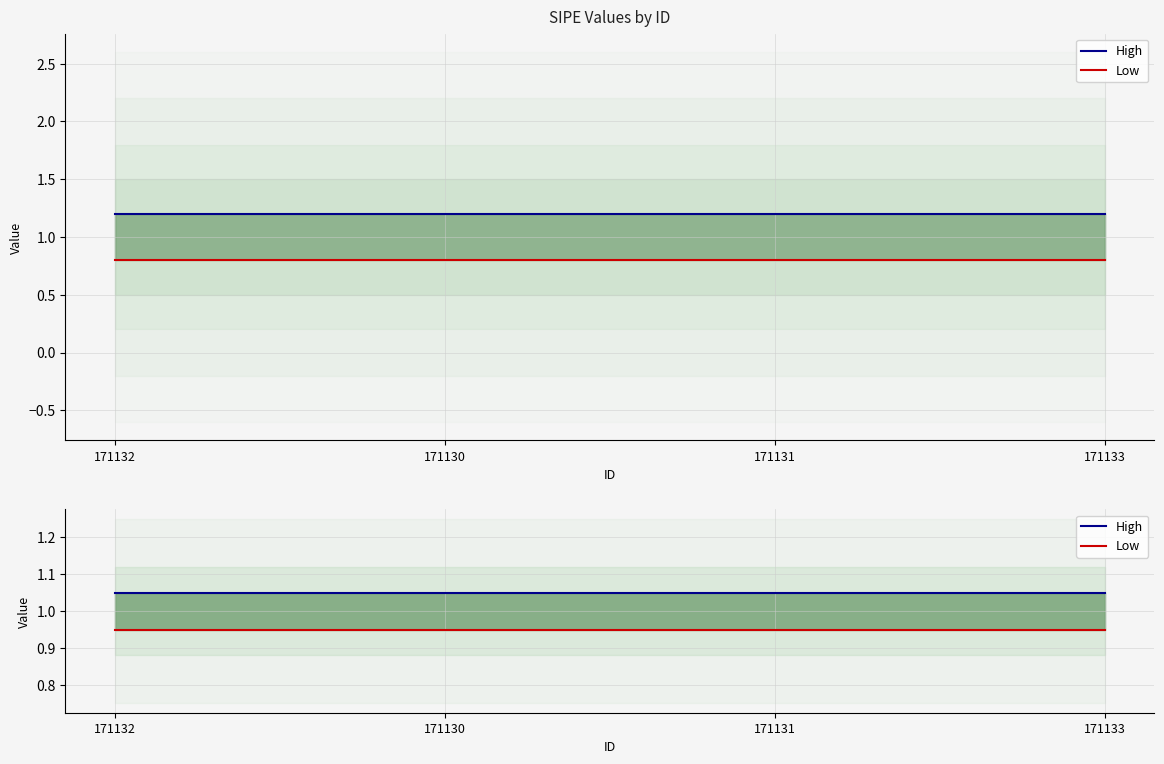

How many lines are shown in the chart?

2